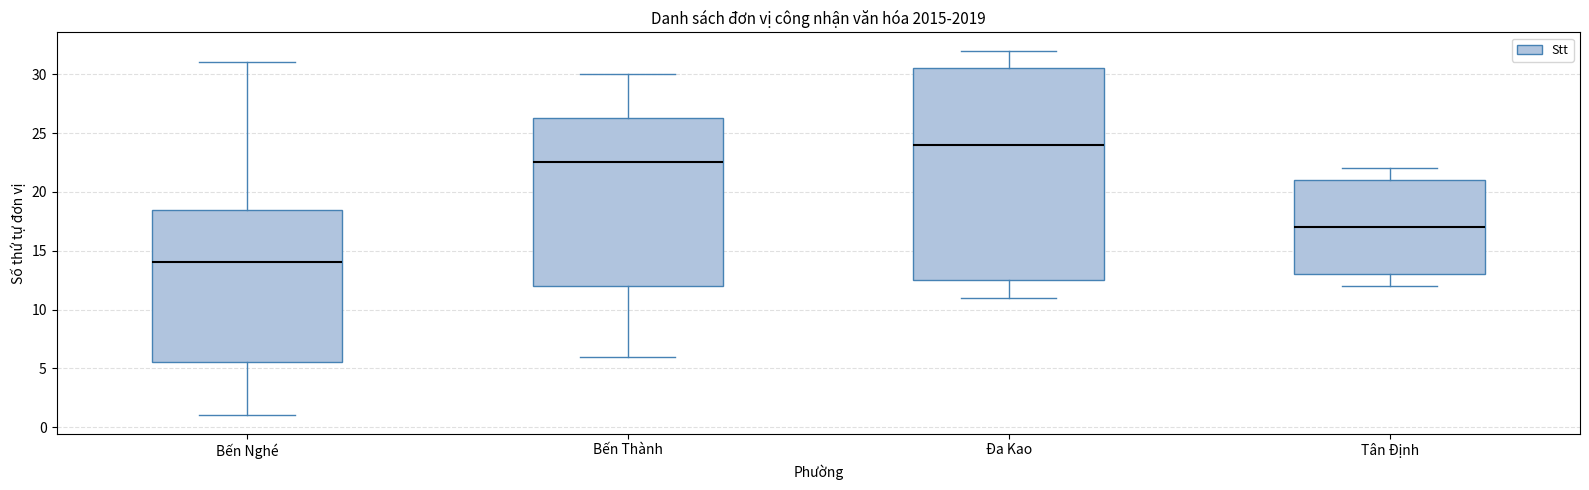

Reading left to right, transcribe this box plot: for each box, give where its median line is, the range the box spans, and where its two whiskers end, as read against the y-axis. The values are not printed on the chart, so give them approximately, as read against the axis.

Bến Nghé: median 14.0, box 5.5 to 18.5, whiskers 1.0 to 31.0
Bến Thành: median 22.5, box 12.0 to 26.5, whiskers 6.0 to 30.0
Đa Kao: median 24.0, box 12.5 to 30.5, whiskers 11.0 to 32.0
Tân Định: median 17.0, box 13.0 to 21.0, whiskers 12.0 to 22.0